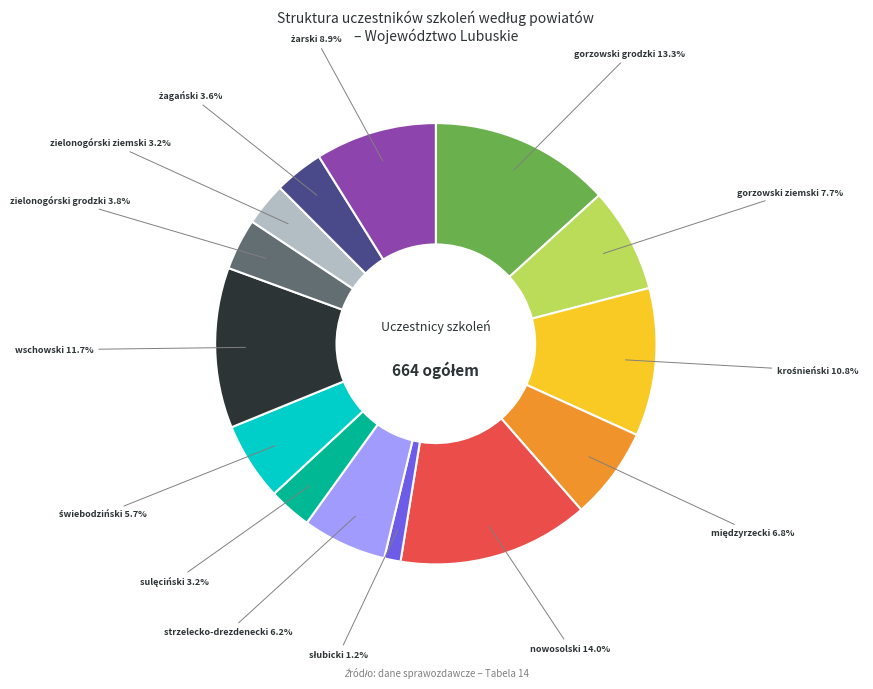

Is there a majority slice in this chart?

No